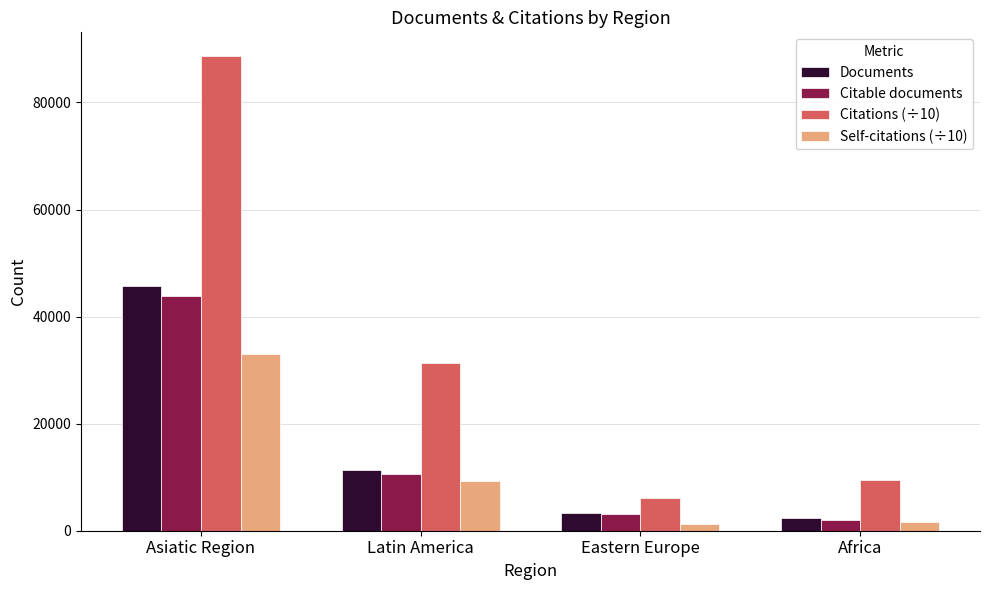

Where is Citable documents nearest to the value 22979?

Latin America